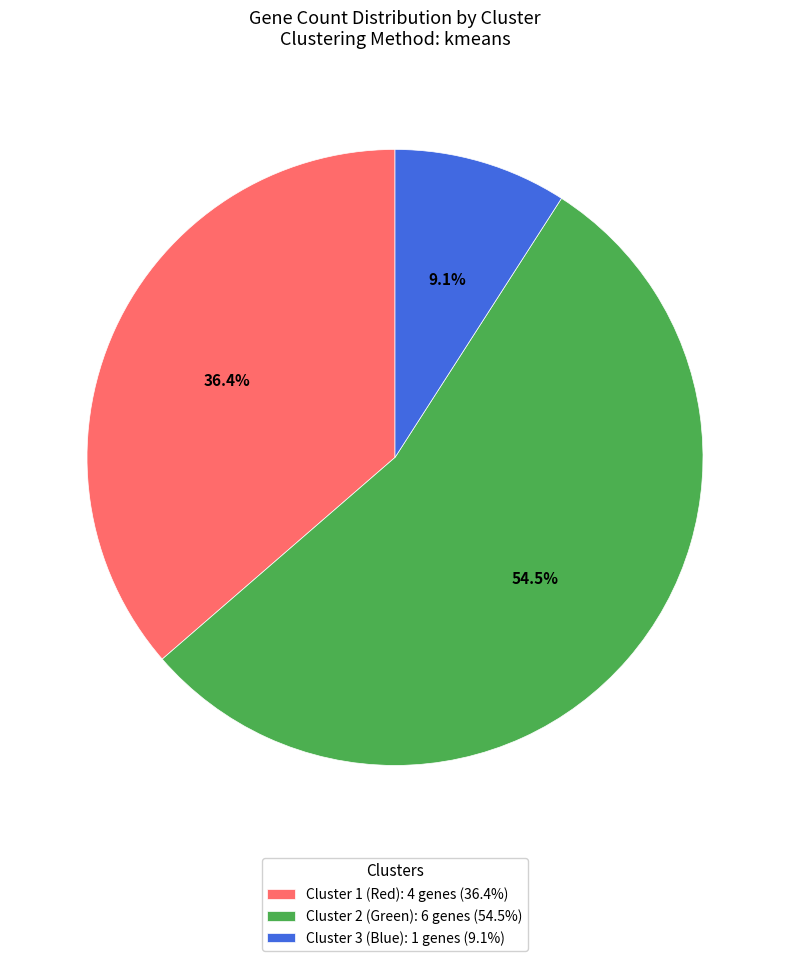

Approximately how many times larger is the value at Cluster 3 (Blue) compared to Cluster 2 (Green)?

0.2